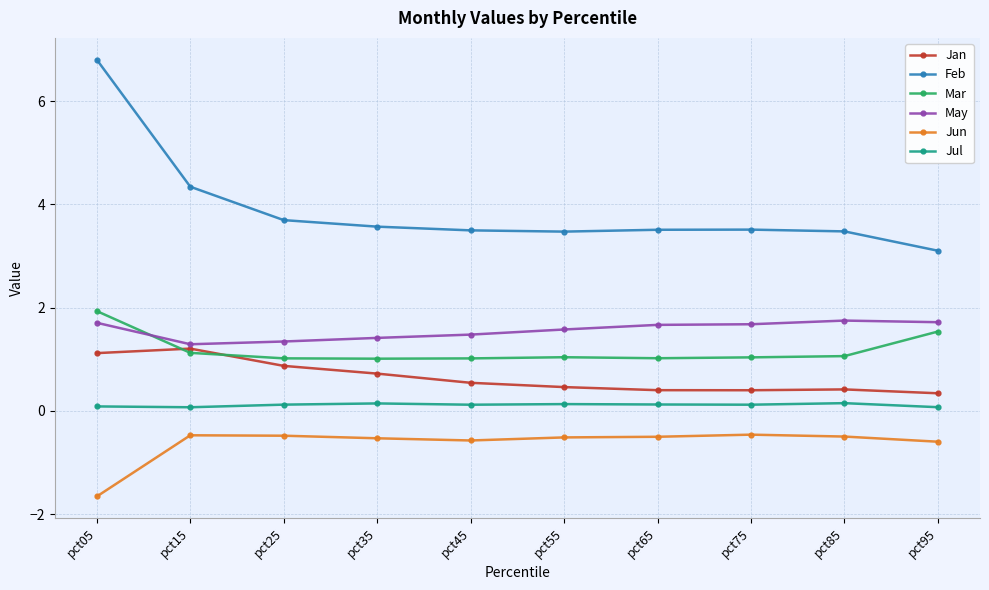

Which category has the lowest value across all series?

pct05